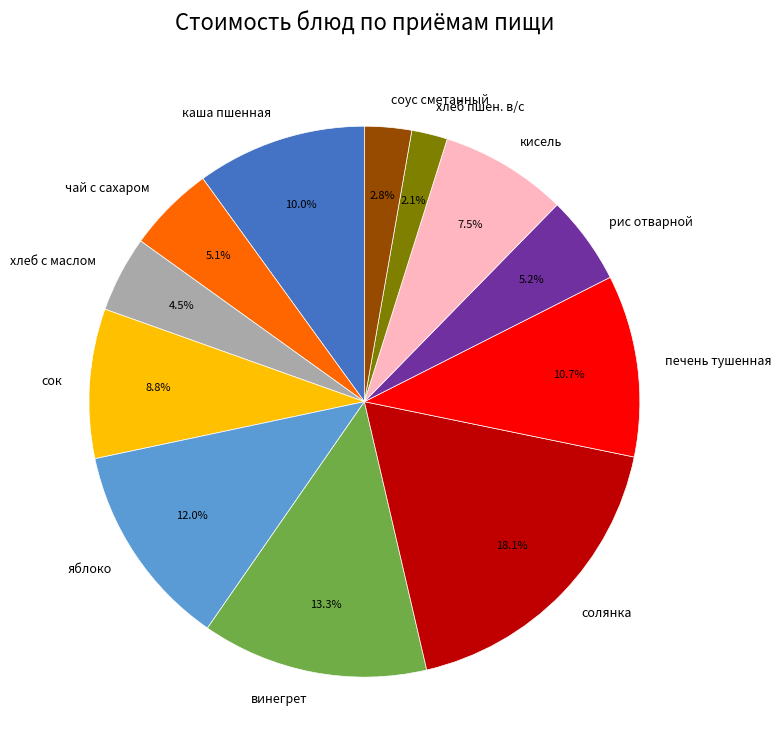

Is the sum of каша пшенная and винегрет greater than half?

No